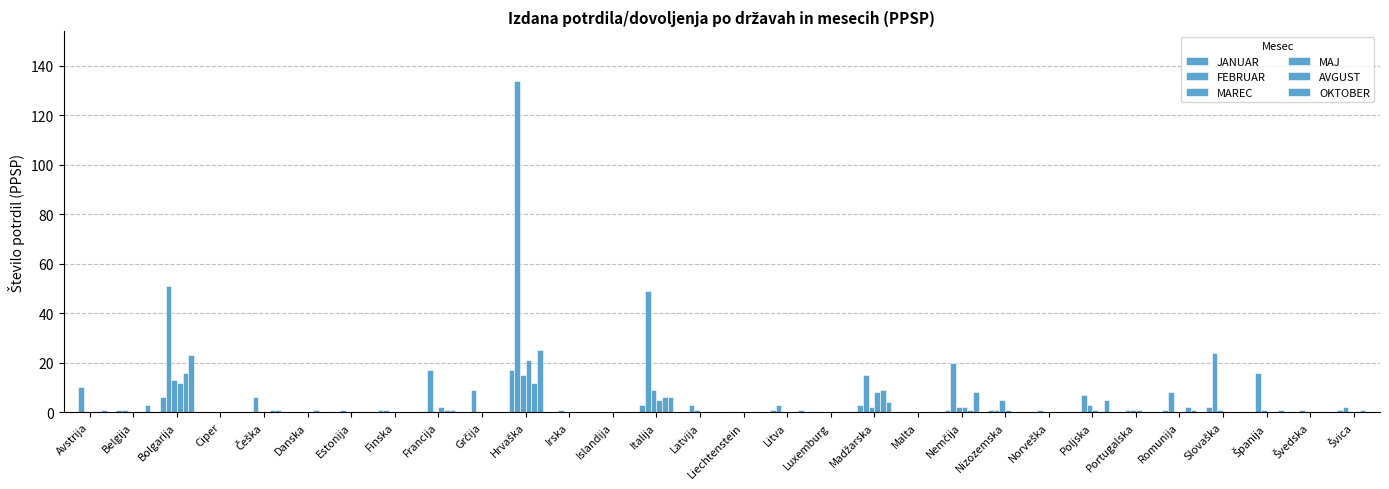

What is the label of the 22nd bar from the right?

Francija